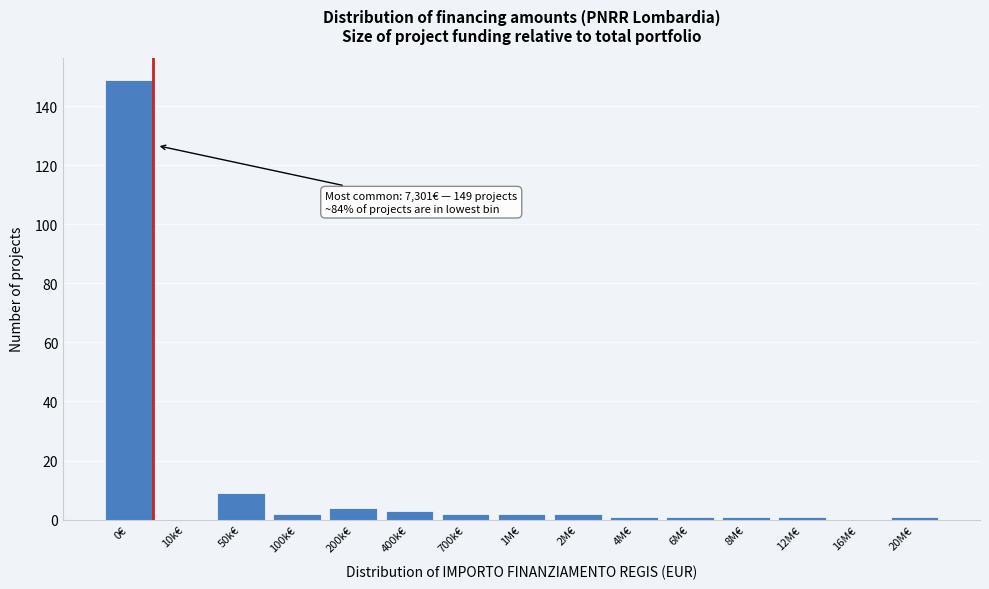

Reading left to right, list all the values displayed in this chart.

0€=149	10k€=0	50k€=9	100k€=2	200k€=4	400k€=3	700k€=2	1M€=2	2M€=2	4M€=1	6M€=1	8M€=1	12M€=1	16M€=0	20M€=1